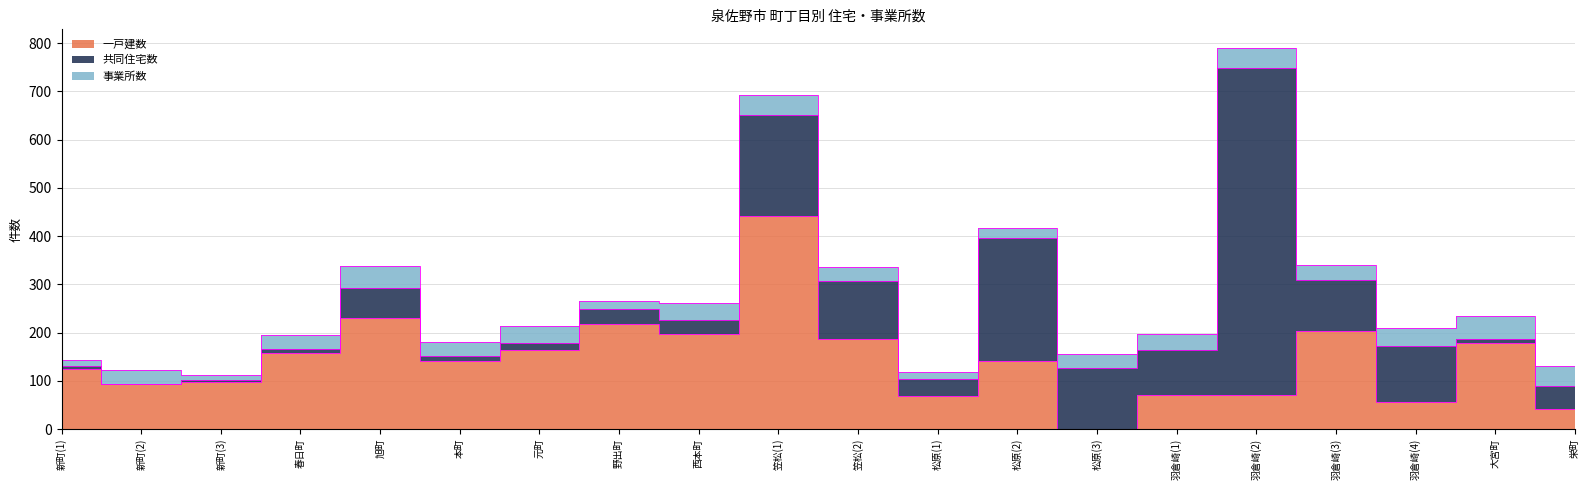

What is the label of the 8th point from the left?

野出町